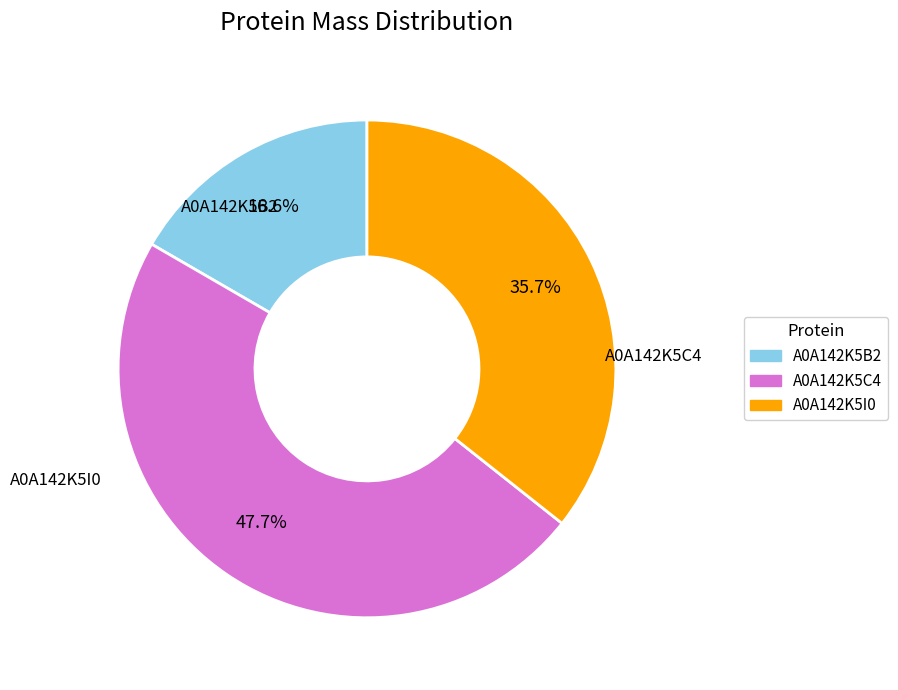

Does any single category account for the majority?

No